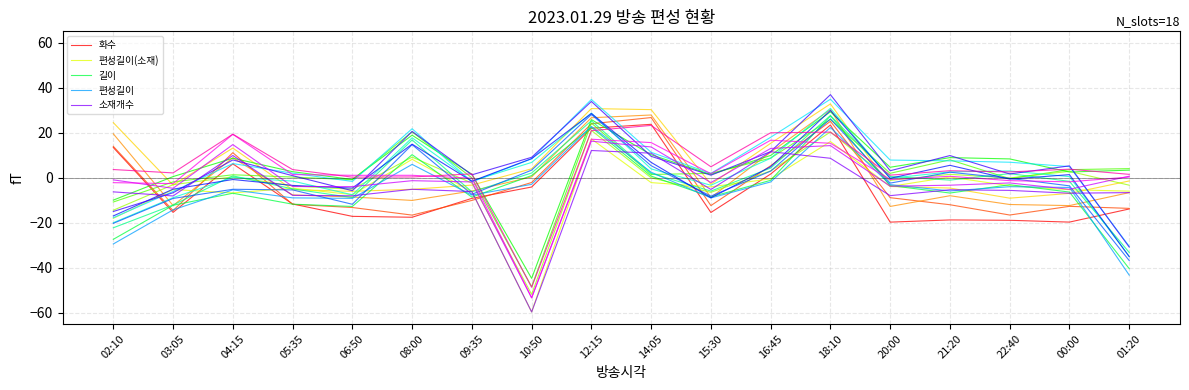

Is the value of 편성길이(소재) at 09:35 greater than the value of 길이 at 09:35?

Yes